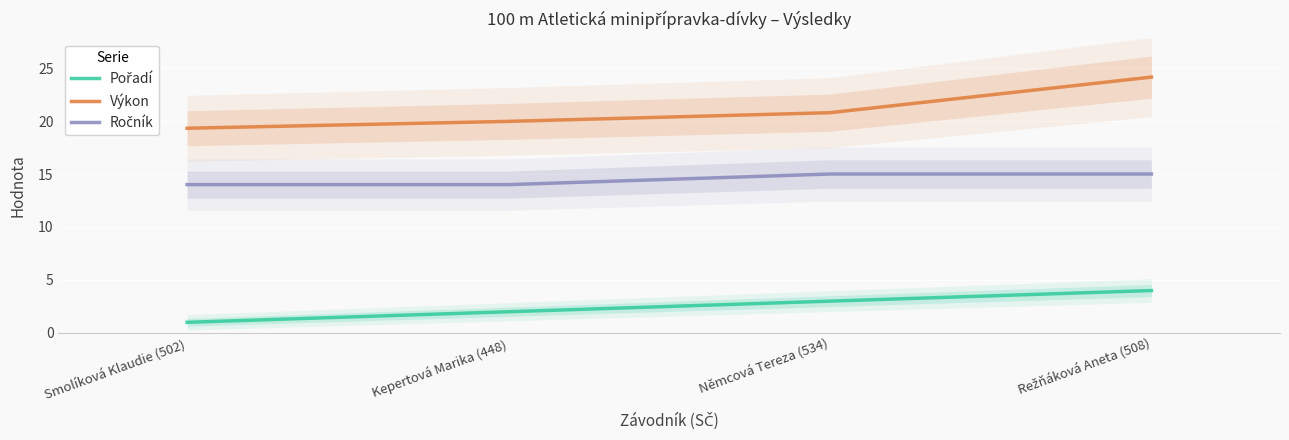

What is the label of the 1st point from the right?

Režňáková Aneta (508)